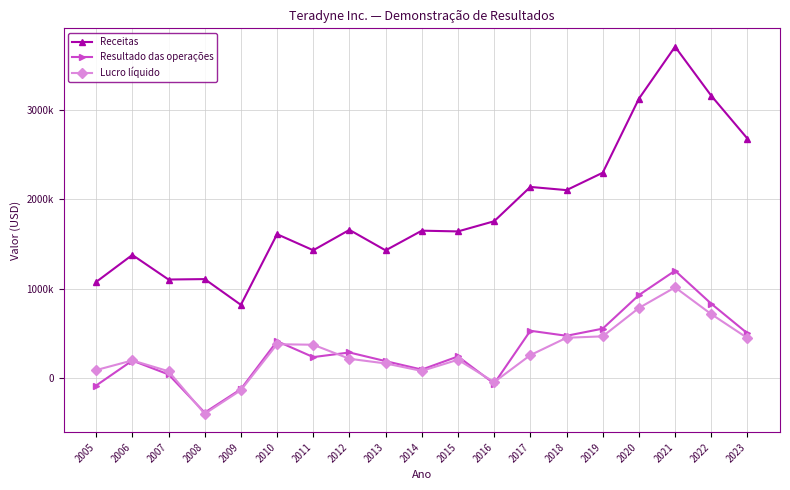

Is this an area chart (filled region under the line)?

No